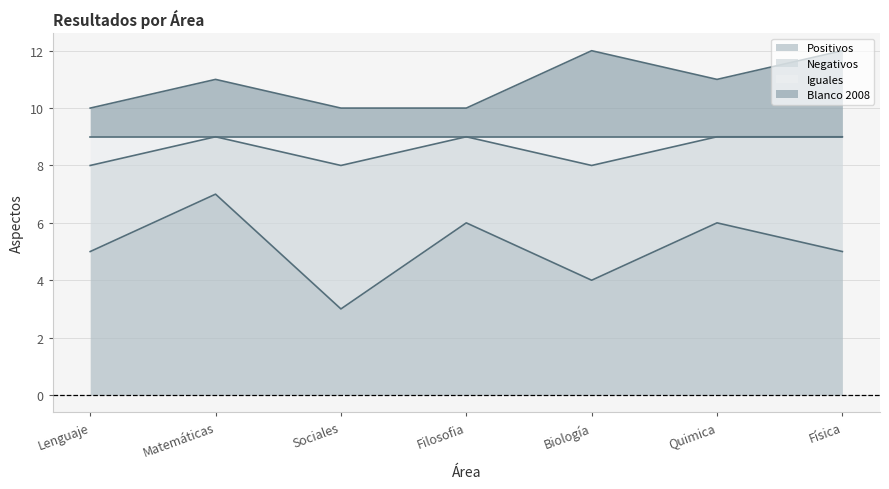

What is the value of the Positivos point at the 5th from the left?

4